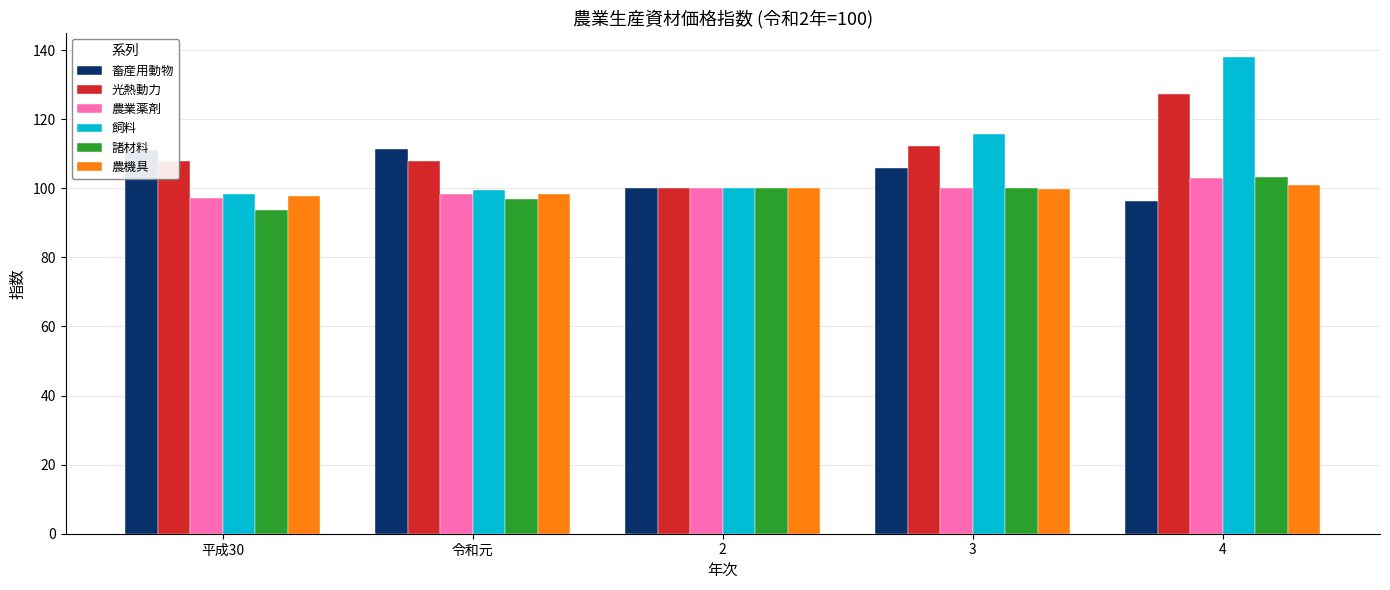

Between 3 and 4, which series saw the biggest shift?

飼料